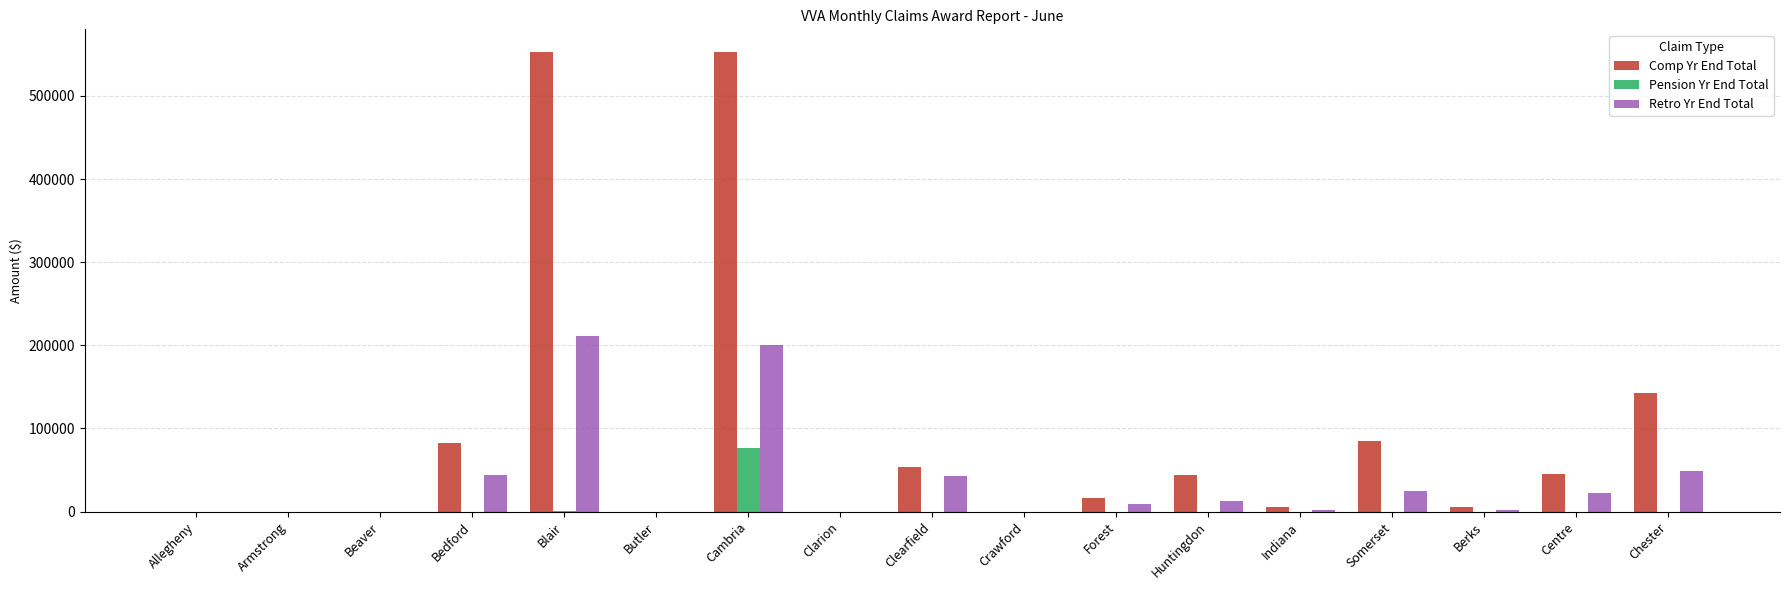

Are the bars horizontal?

No